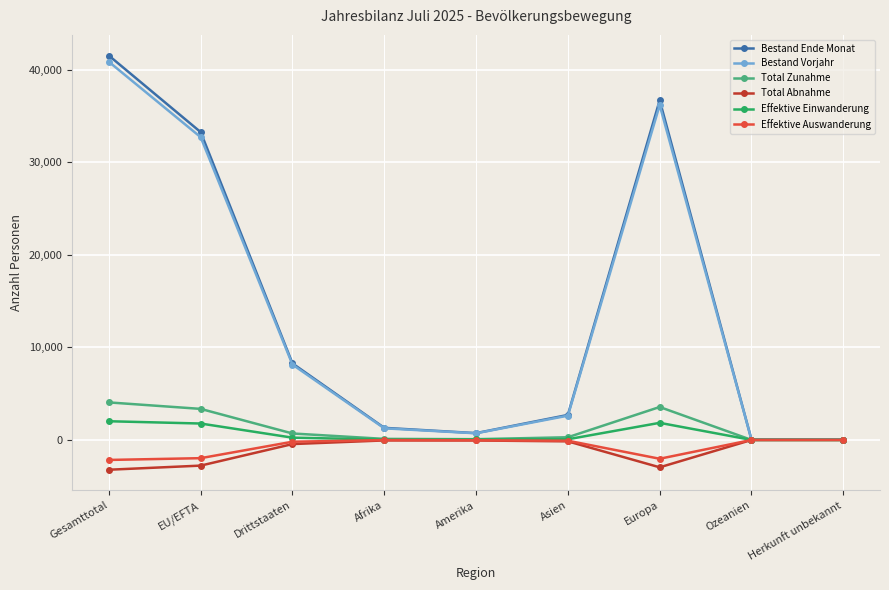

True or false: Effektive Auswanderung has more than 0 interior local peaks.

True